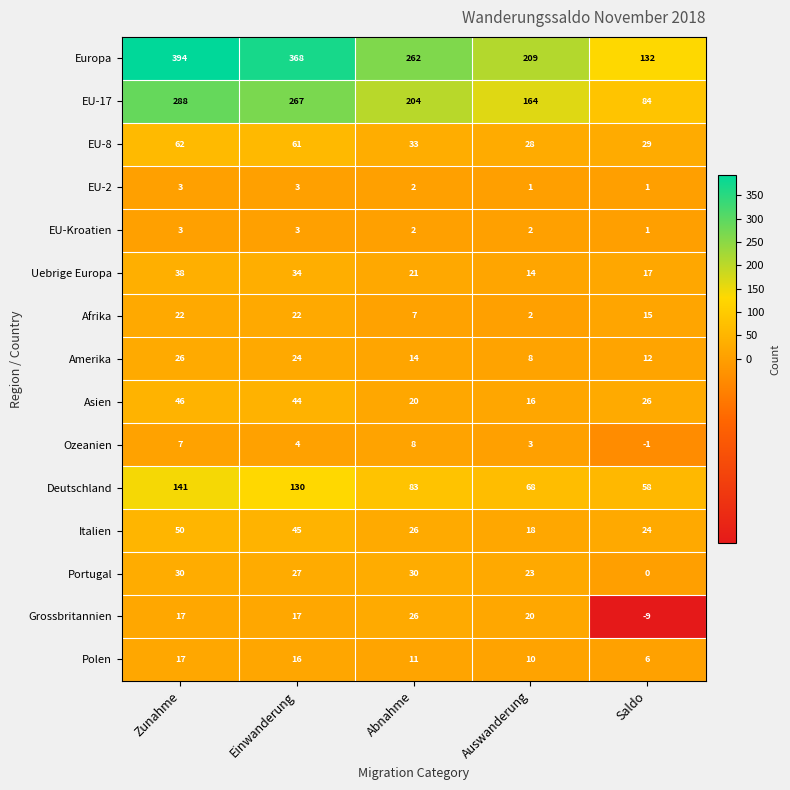

Read the Polen value at Abnahme.

11